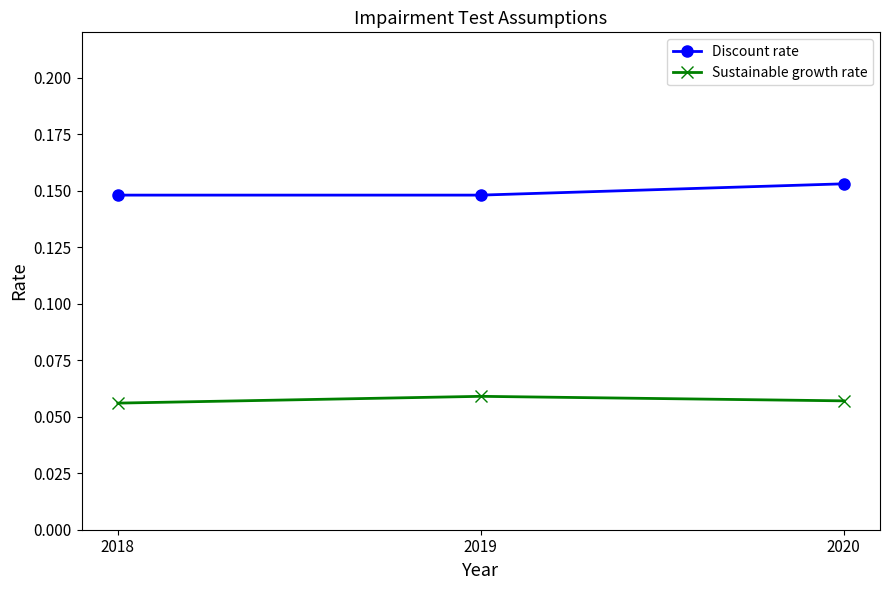

How many Discount rate values are between 0 and 1?

3